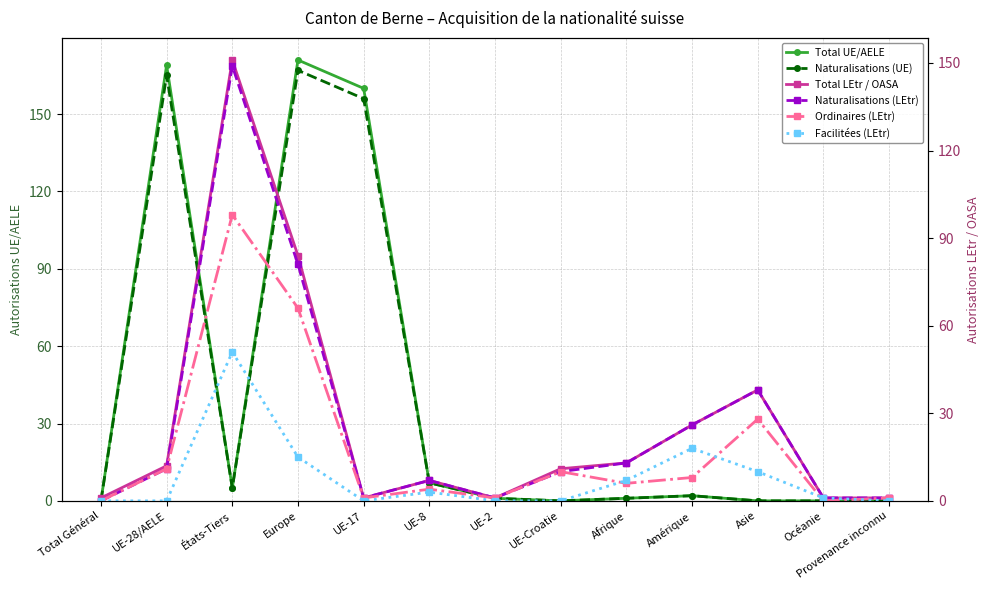

The Total LEtr / OASA series shows 1 at Total Général. True or false?

False